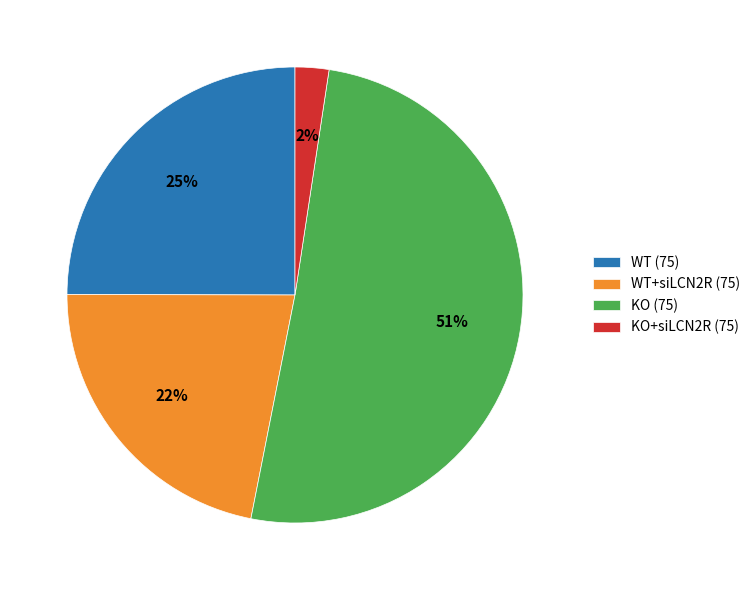

Which category accounts for the majority?

KO (75)